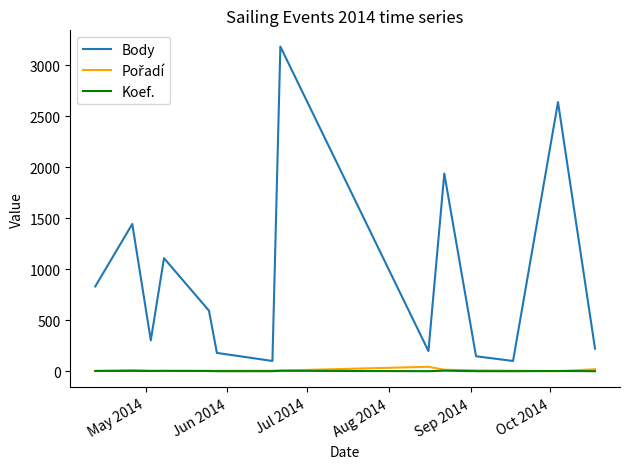

True or false: Body and Koef. cross at least once.

False